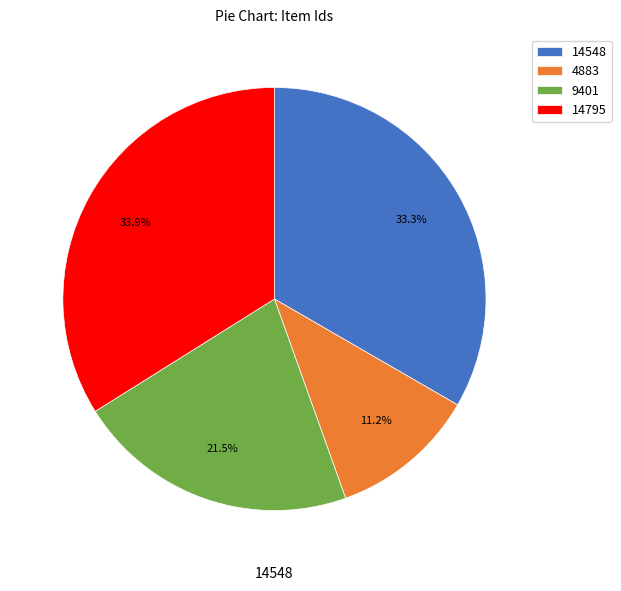

How many segments does this pie chart have?

4